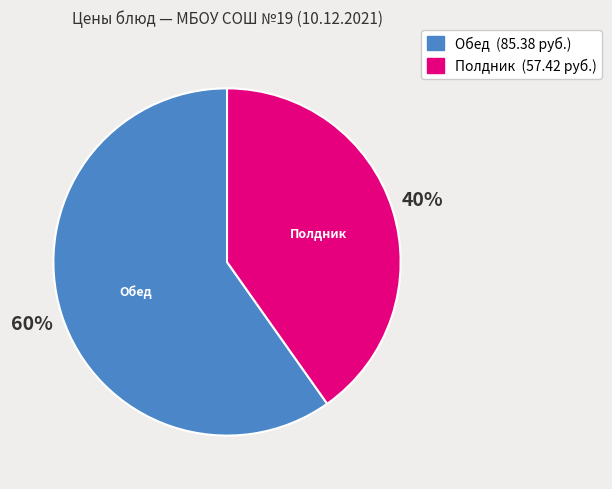

Is there any slice that represents more than half of the pie?

Yes